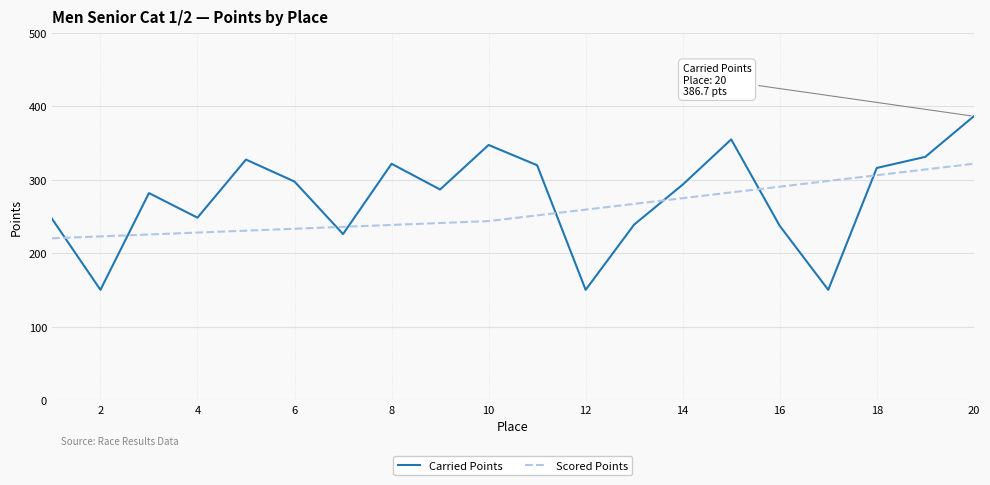

List the series in order of their peak value, highest first.

Carried Points, Scored Points